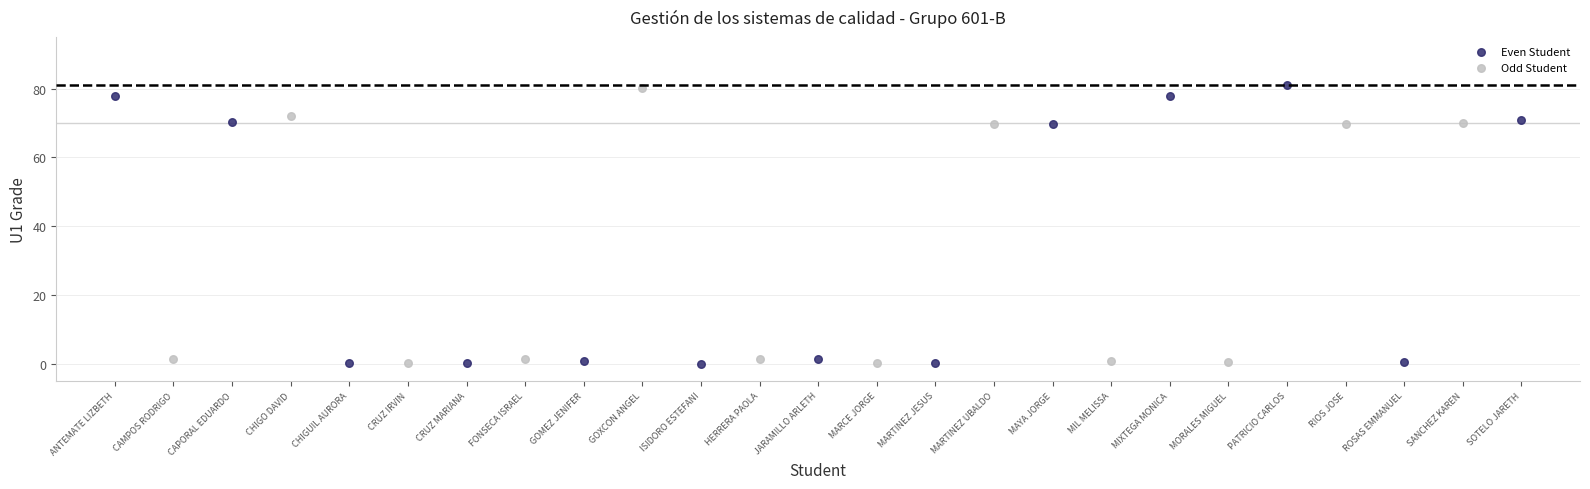

Which series reaches the maximum Y coordinate?

Even Student